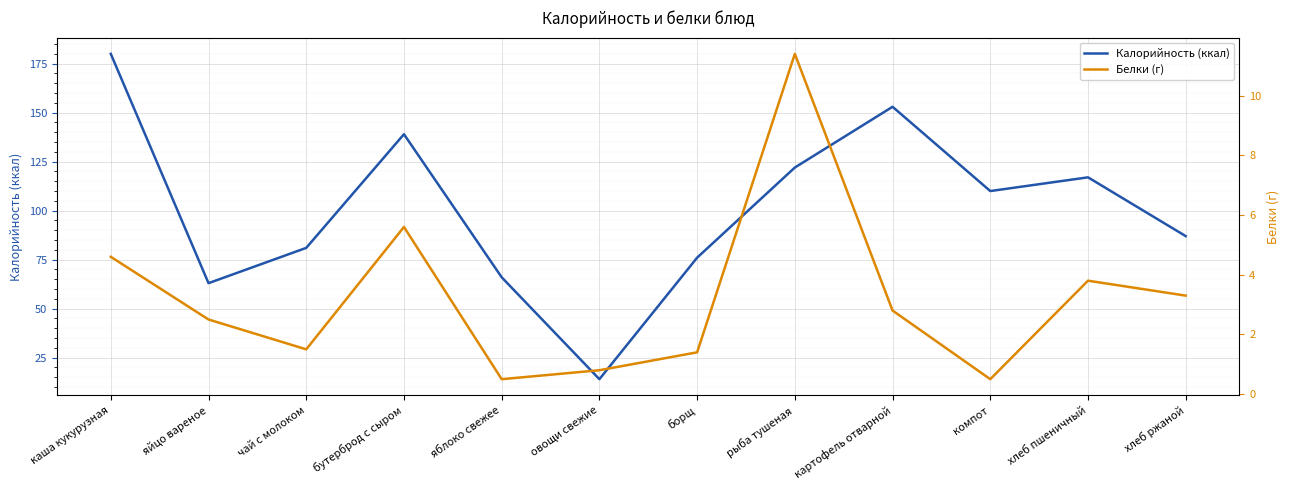

True or false: Белки (г) has a value of 0.5 at яблоко свежее.

True